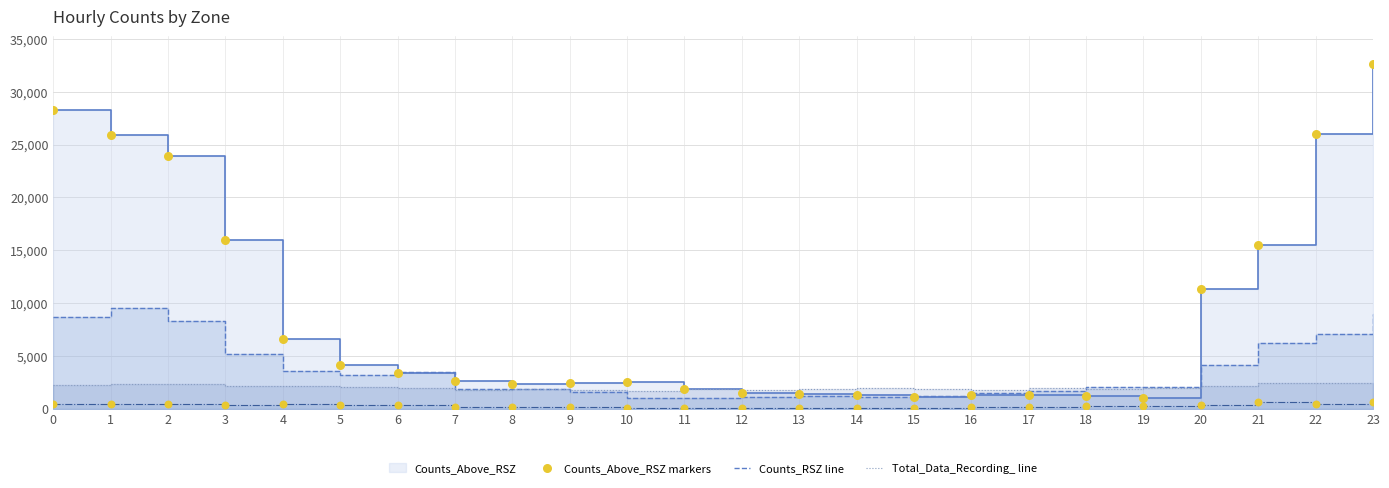

What is the total value across all series at 8?

8926